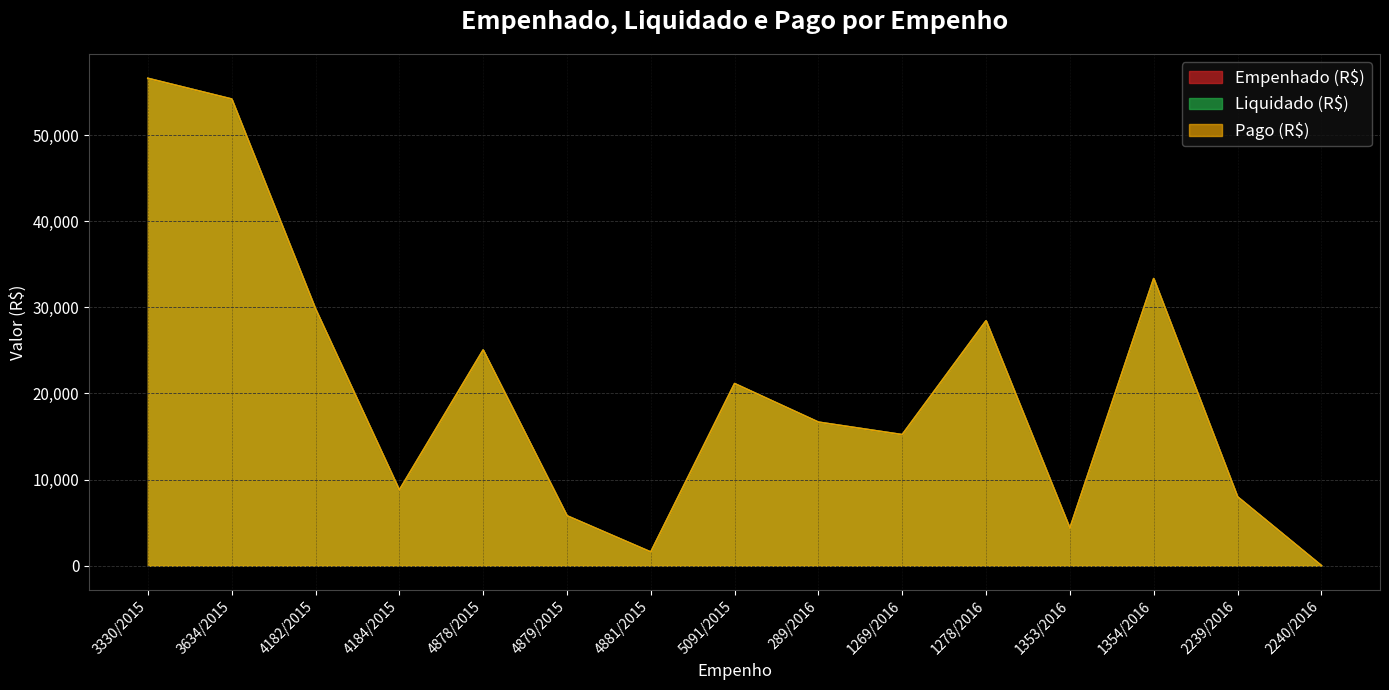

At which category is the sum across all series the highest?

3330/2015